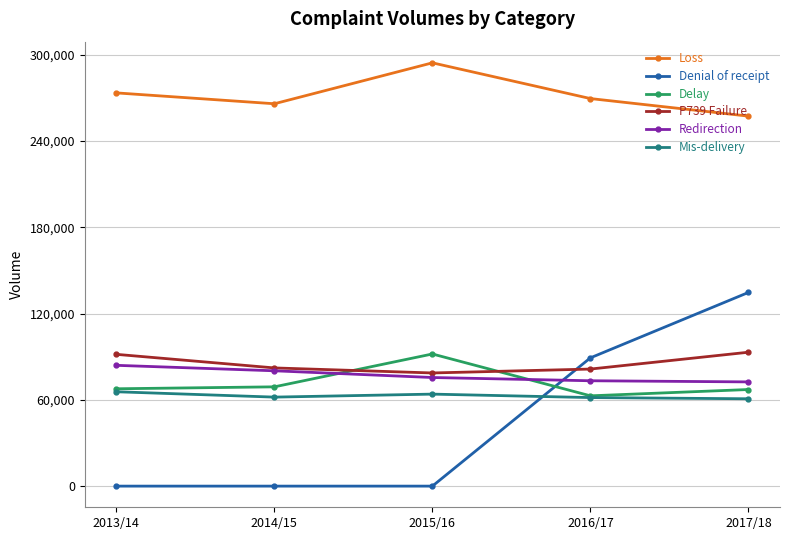

Between 2013/14 and 2017/18, which series saw the biggest shift?

Denial of receipt